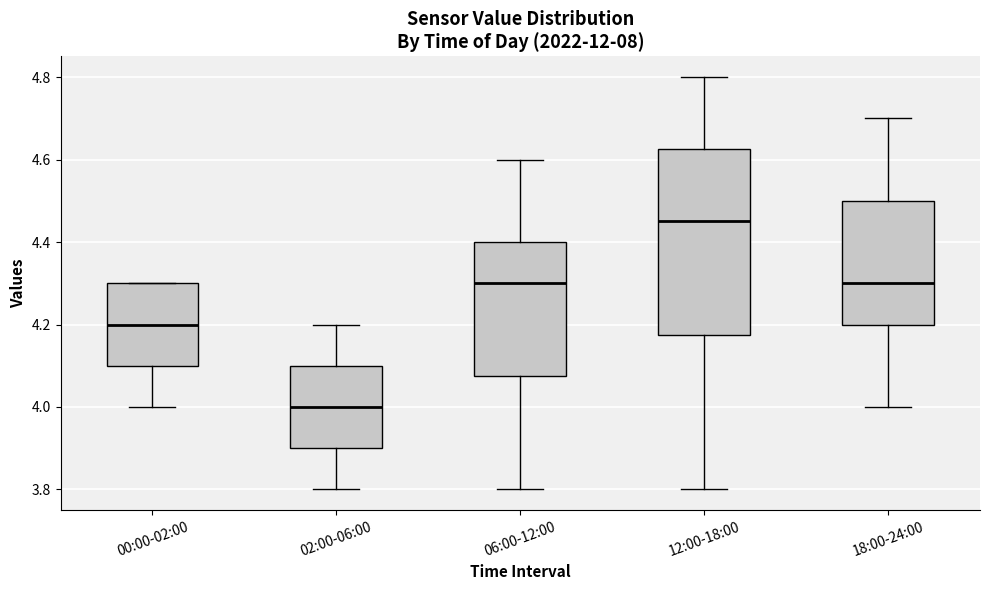

Reading left to right, read every box against the y-axis: the position of its median line, the range the box covers, and the ends of its whiskers. The values are not printed on the chart, so give them approximately, as read against the axis.

00:00-02:00: median 4.20, box 4.10 to 4.30, whiskers 4.00 to 4.30
02:00-06:00: median 4.00, box 3.90 to 4.10, whiskers 3.80 to 4.20
06:00-12:00: median 4.30, box 4.08 to 4.40, whiskers 3.80 to 4.60
12:00-18:00: median 4.46, box 4.18 to 4.62, whiskers 3.80 to 4.80
18:00-24:00: median 4.30, box 4.20 to 4.50, whiskers 4.00 to 4.70